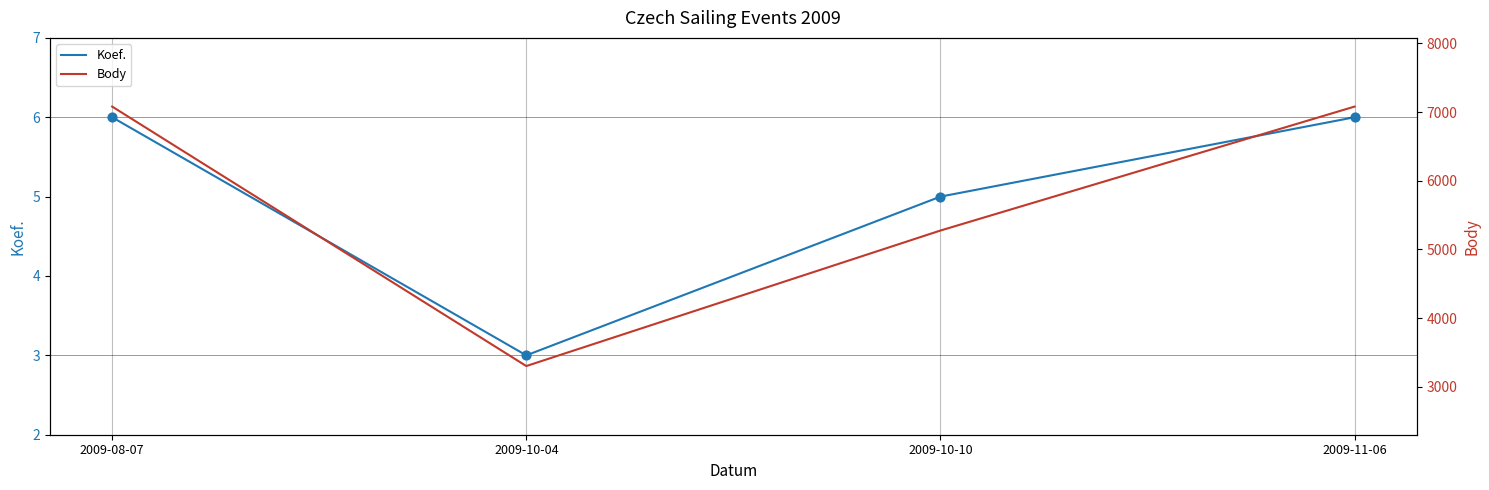

What is the total value across all series at 2009-11-06?

7087